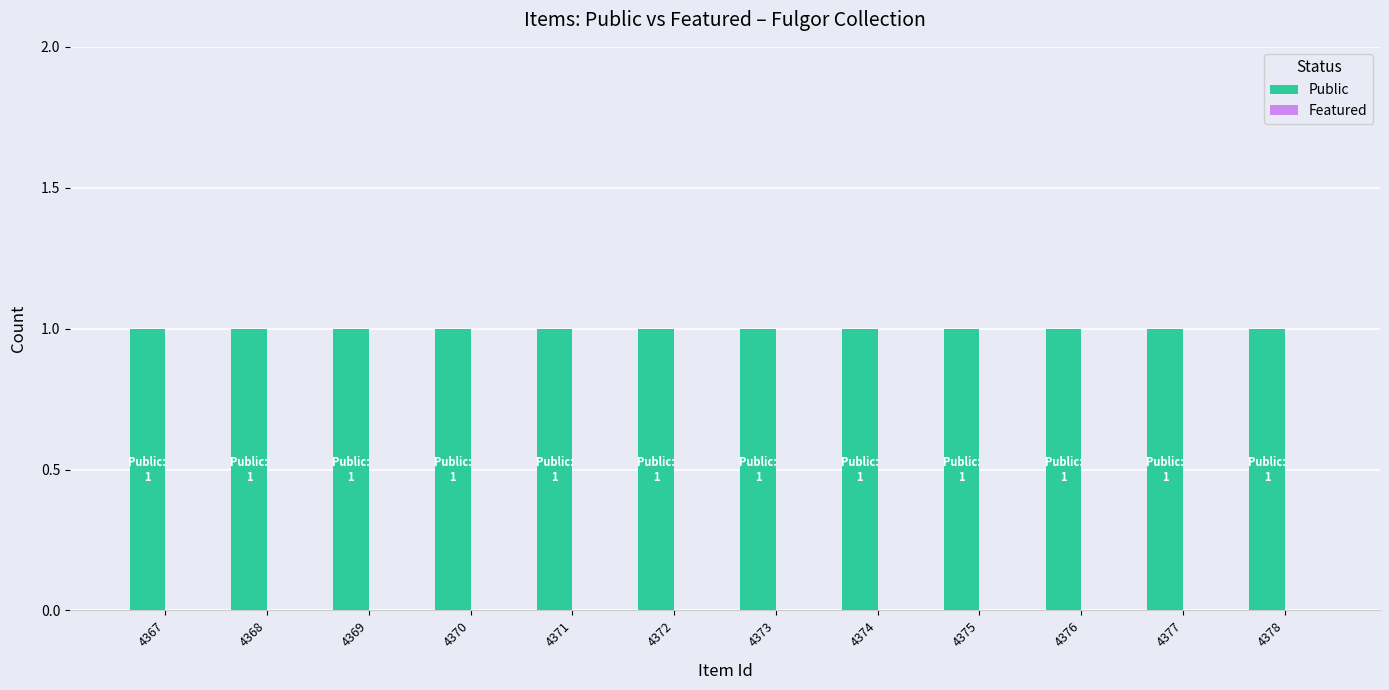

Which series changed the most between 4370 and 4373?

Public